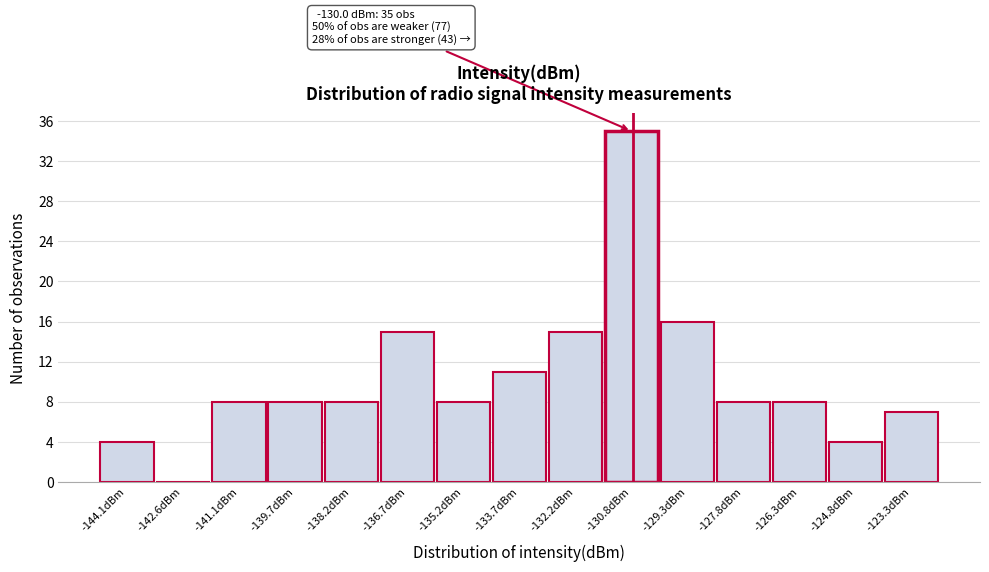

Reading left to right, transcribe all the data shown in this chart.

-144.1dBm=4	-142.6dBm=0	-141.1dBm=8	-139.7dBm=8	-138.2dBm=8	-136.7dBm=15	-135.2dBm=8	-133.7dBm=11	-132.2dBm=15	-130.8dBm=35	-129.3dBm=16	-127.8dBm=8	-126.3dBm=8	-124.8dBm=4	-123.3dBm=7